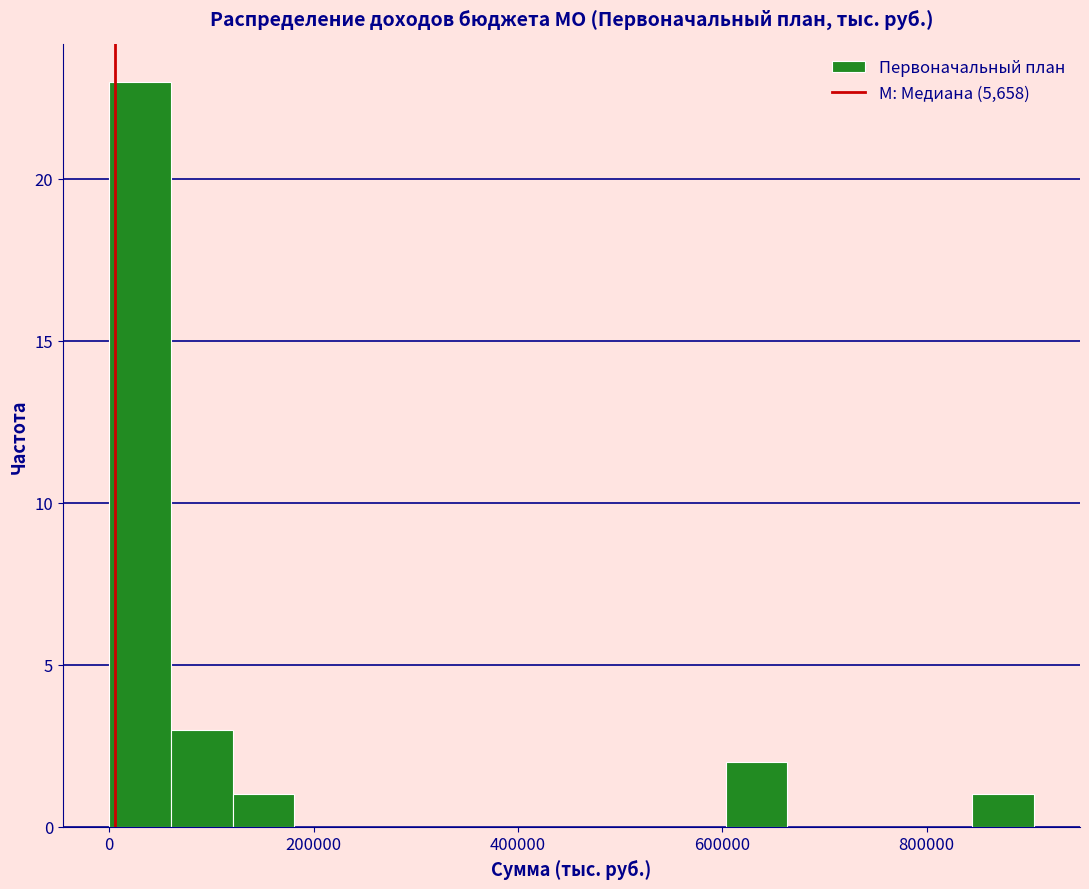

Around what value on the x-axis is the tallest bar? Give the approximate position of its centre, as read against the axis.

40000